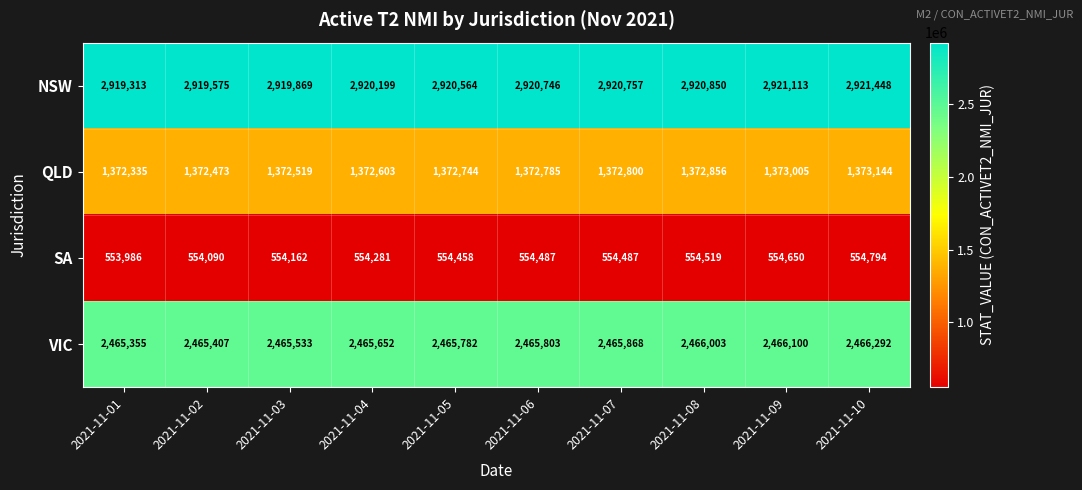

What value does the VIC series have at 2021-11-07, to the nearest 50?

2465850